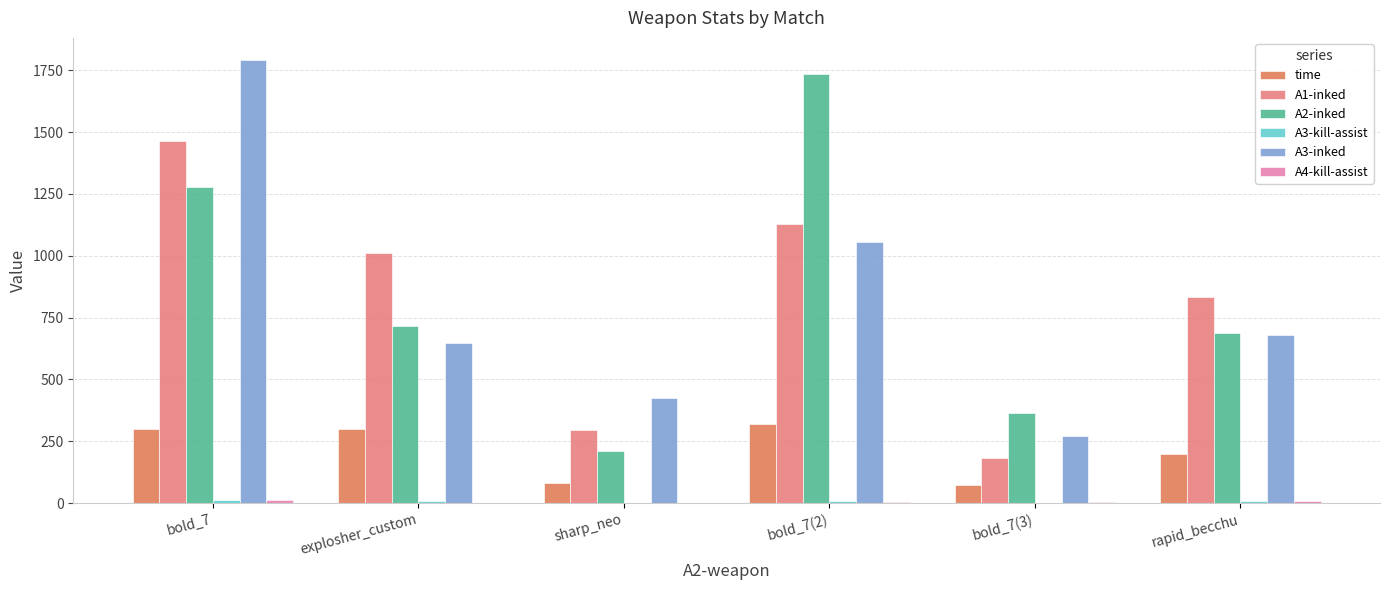

Is the value of A3-inked at explosher_custom greater than the value of A1-inked at rapid_becchu?

No